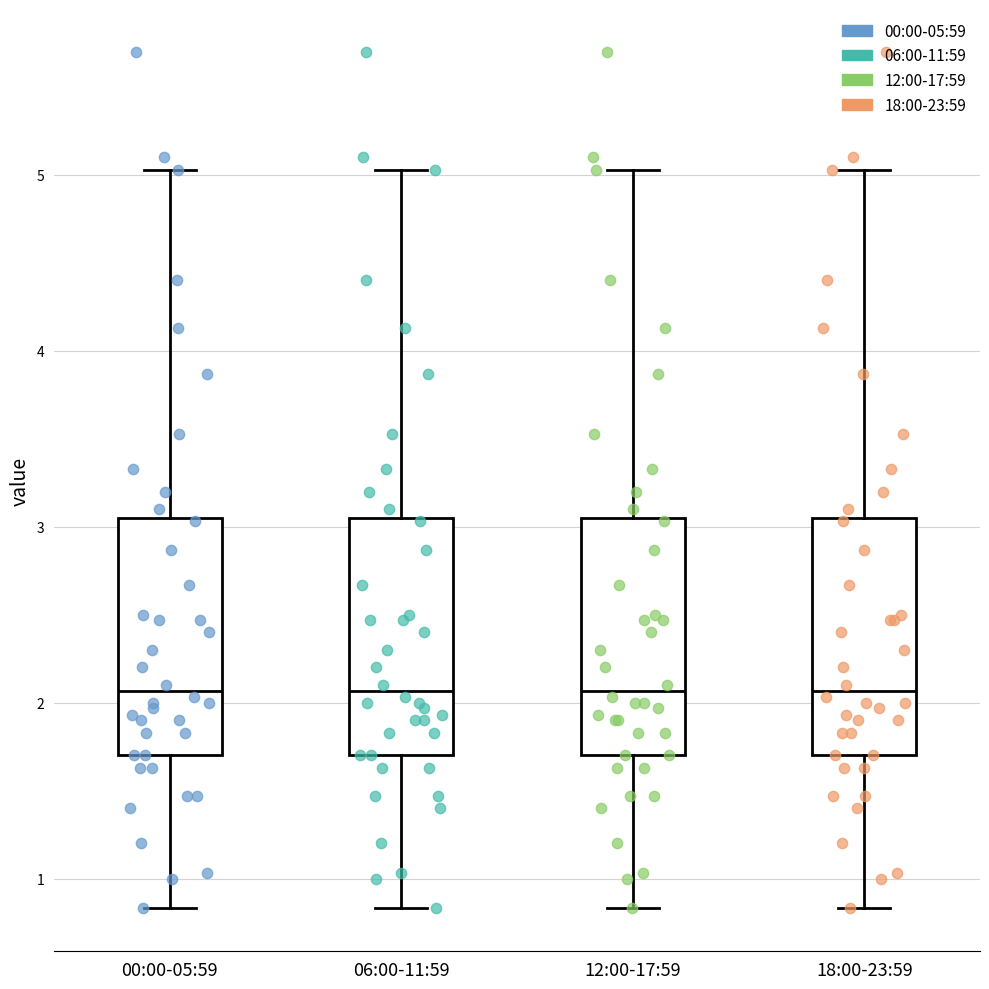

Where is the lower edge of the box for 06:00-11:59 on the y-axis? The values are not printed on the chart, so give them approximately, as read against the axis.

1.7